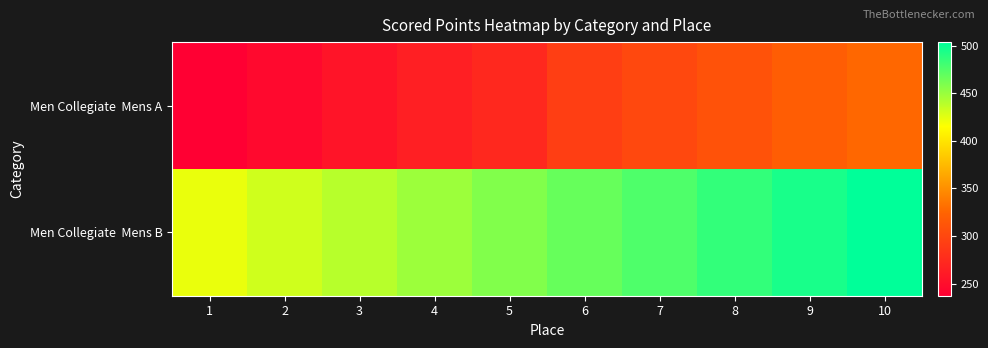

List the series in order of their peak value, highest first.

Men Collegiate Mens B, Men Collegiate Mens A